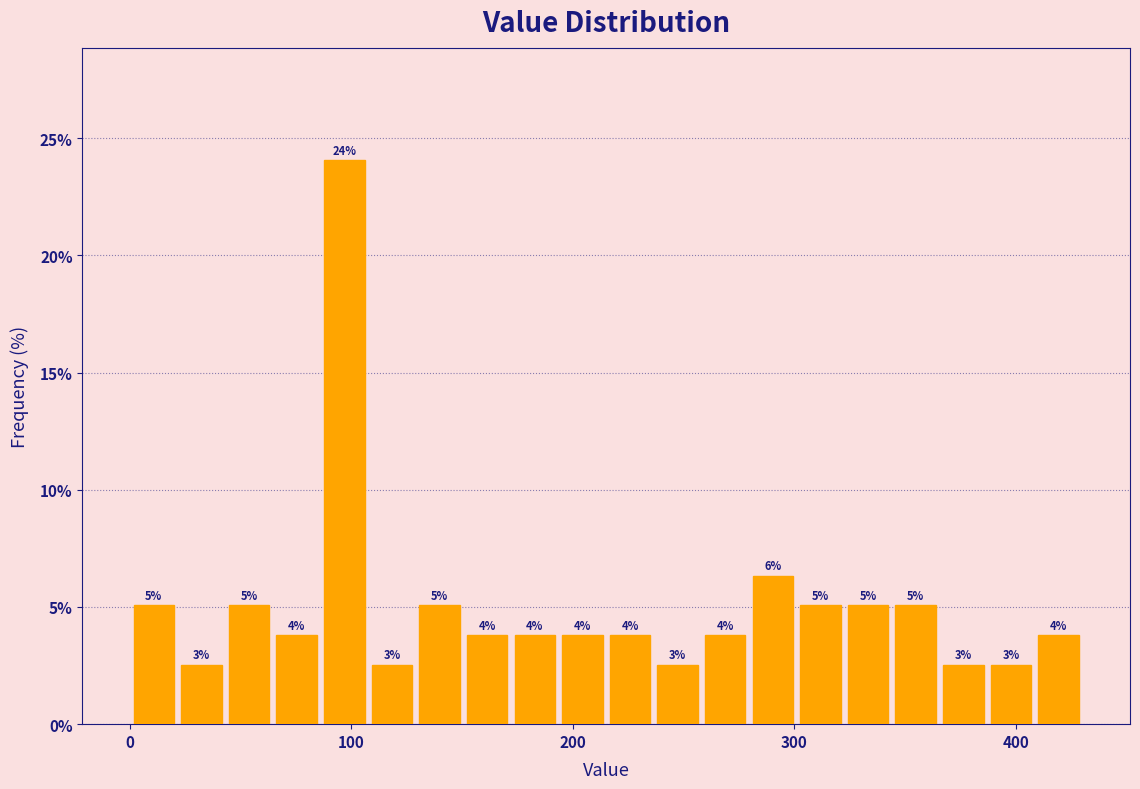

Around what value on the x-axis is the tallest bar? Give the approximate position of its centre, as read against the axis.

100